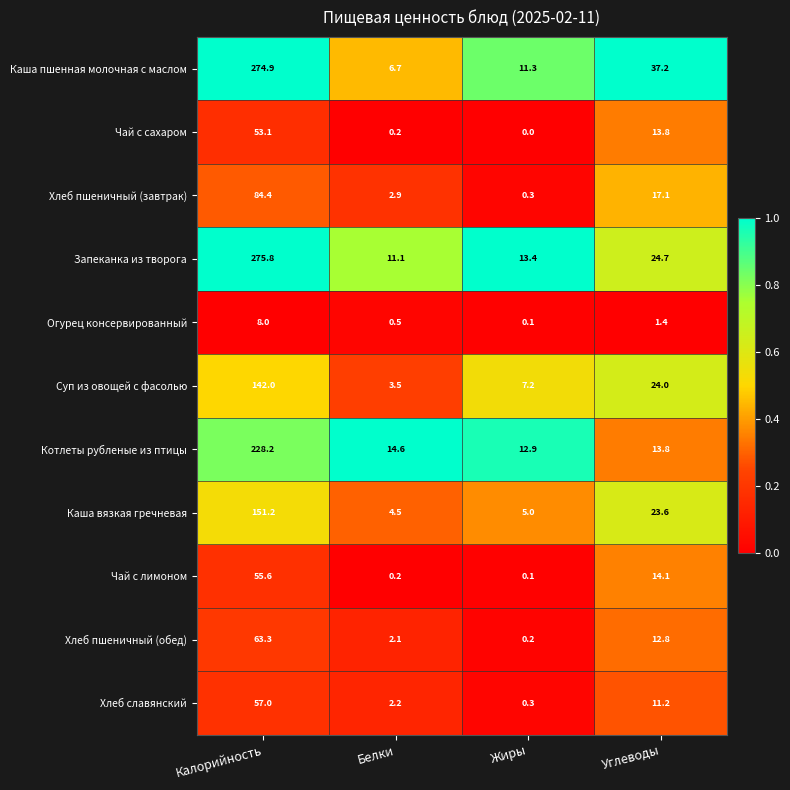

At which label does Каша вязкая гречневая first exceed 23?

Калорийность